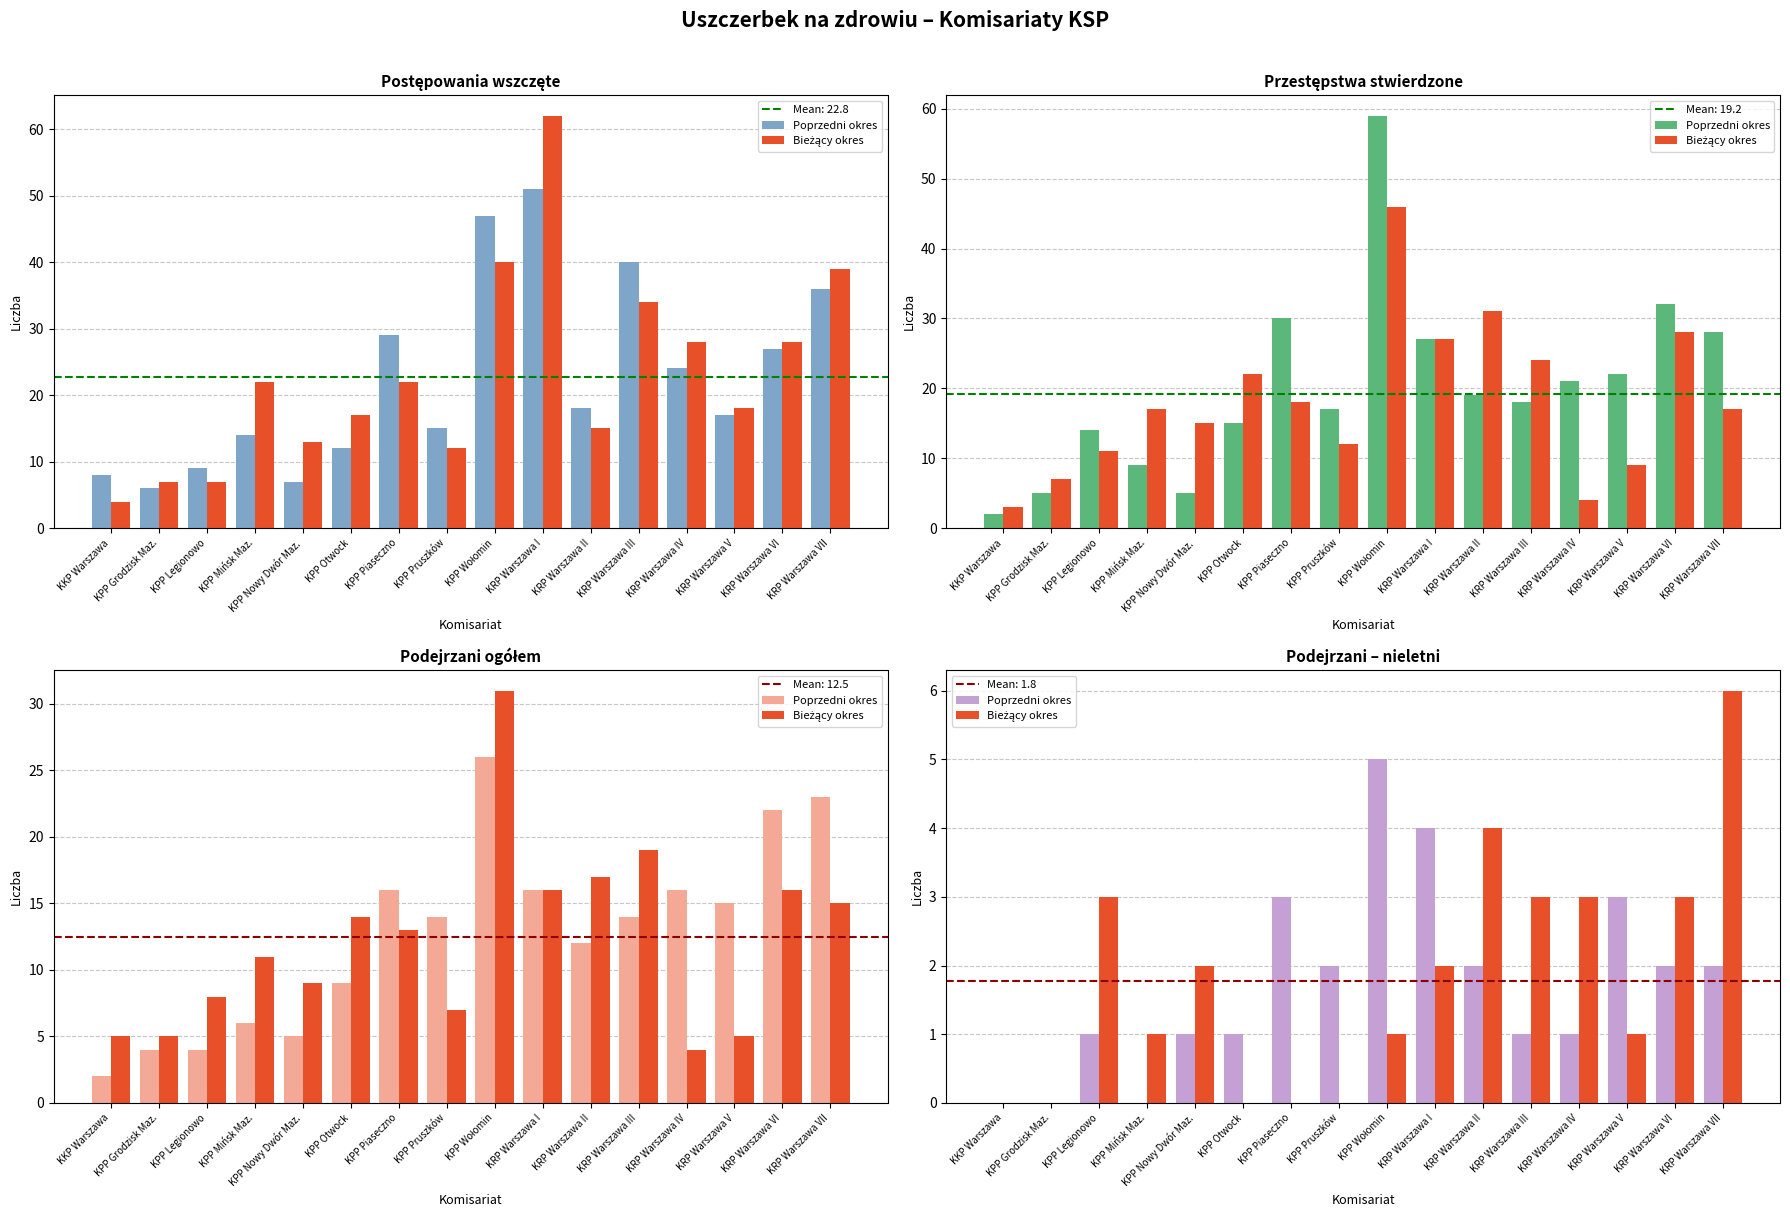

Reading left to right, what are all the values shown in this chart?

Poprzedni okres: 0	0	1	0	1	1	3	2	5	4	2	1	1	3	2	2
Bieżący okres: 0	0	3	1	2	0	0	0	1	2	4	3	3	1	3	6